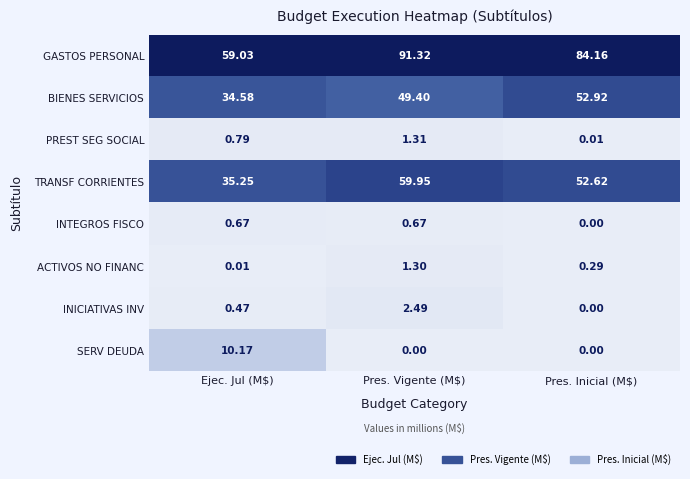

At Ejec. Jul (M$), list the series in order from smallest to largest.

ACTIVOS NO FINANC, INICIATIVAS INV, INTEGROS FISCO, PREST SEG SOCIAL, SERV DEUDA, BIENES SERVICIOS, TRANSF CORRIENTES, GASTOS PERSONAL